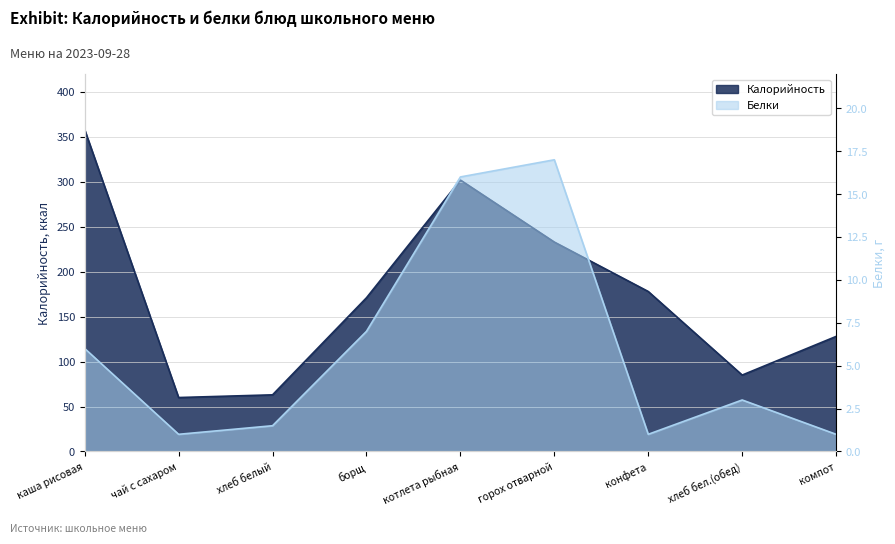

True or false: Калорийность has a value of 178.0 at конфета.

True